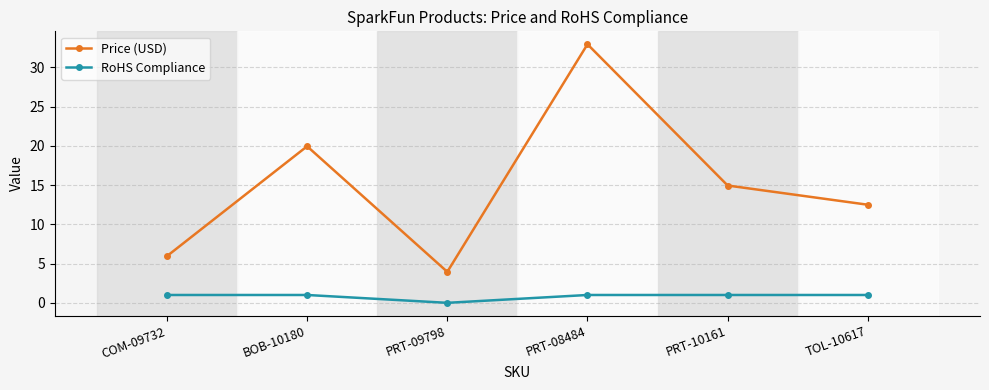

What is the label of the 1st point from the left?

COM-09732